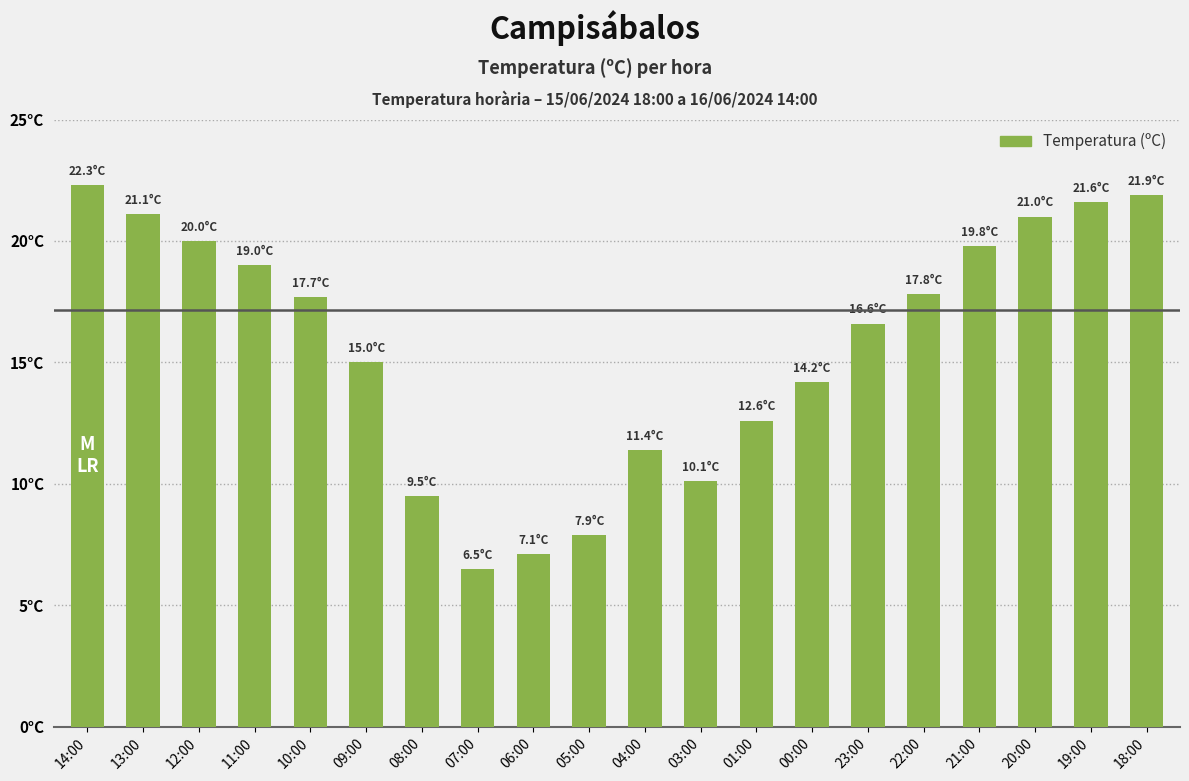

Count the number of values greater than 17.

10